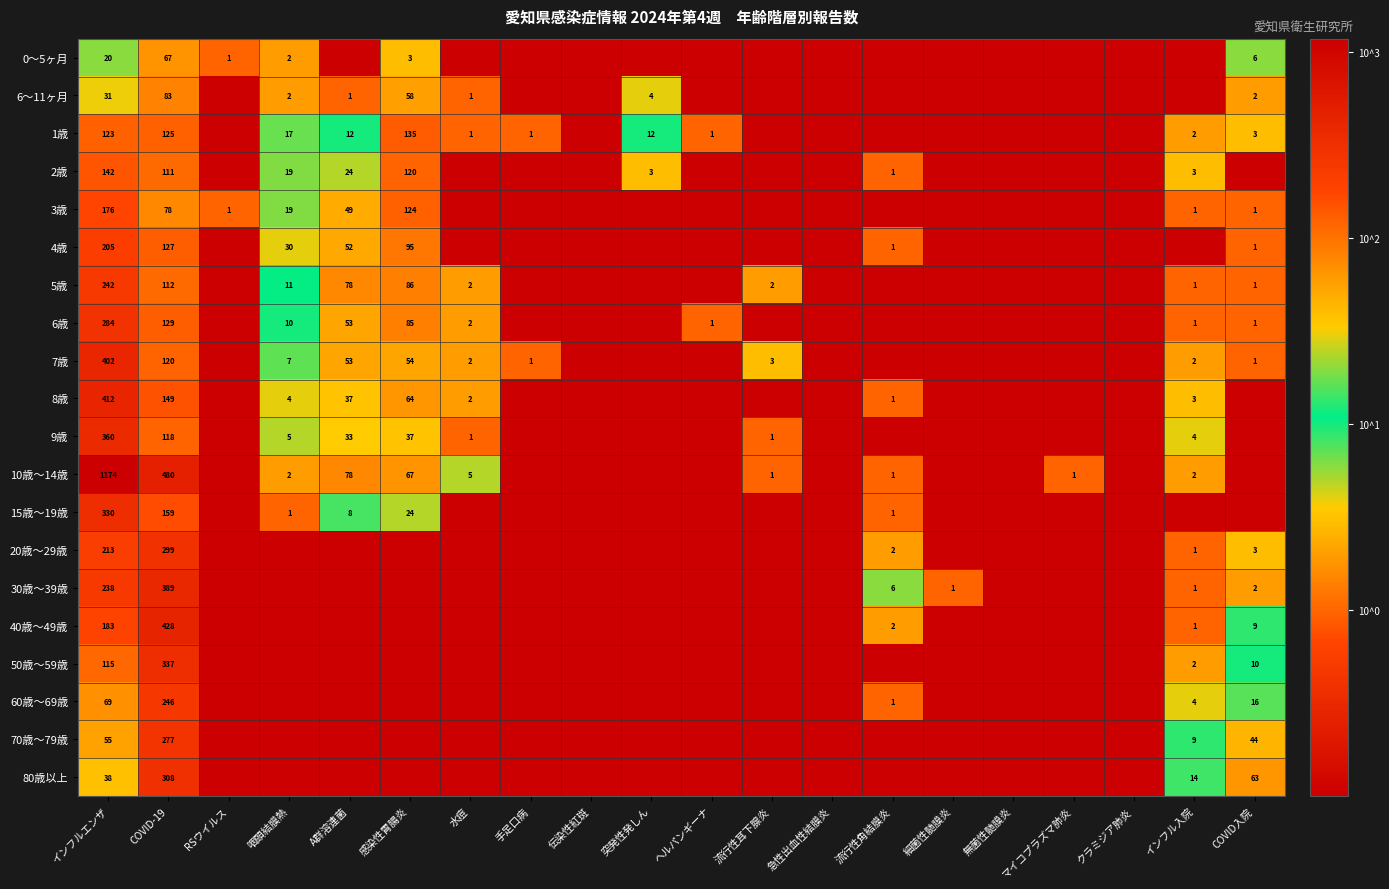

The value of 5歳 at インフルエンザ is 419. True or false?

False